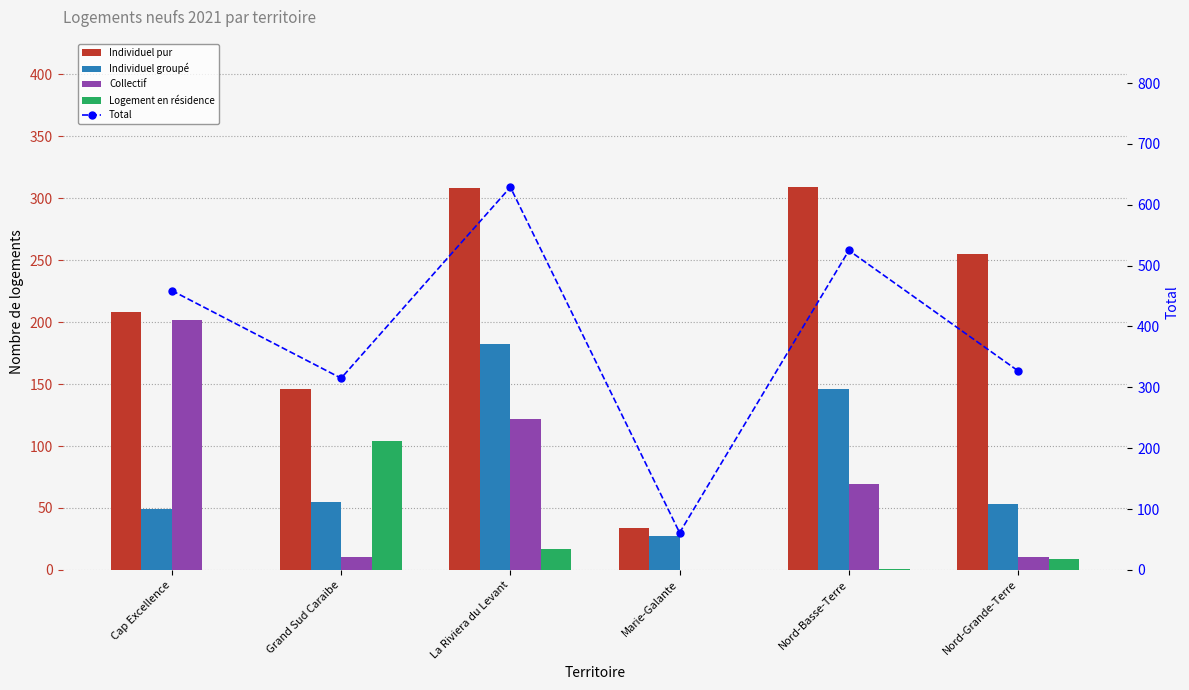

What is the average value of the Individuel groupé series?

85